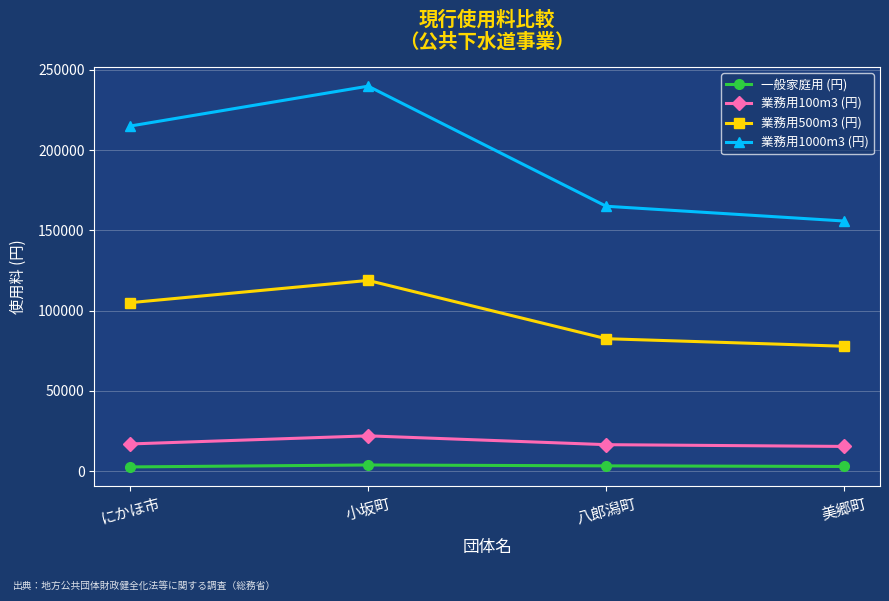

True or false: 業務用1000m3 (円) and 一般家庭用 (円) cross at least once.

False